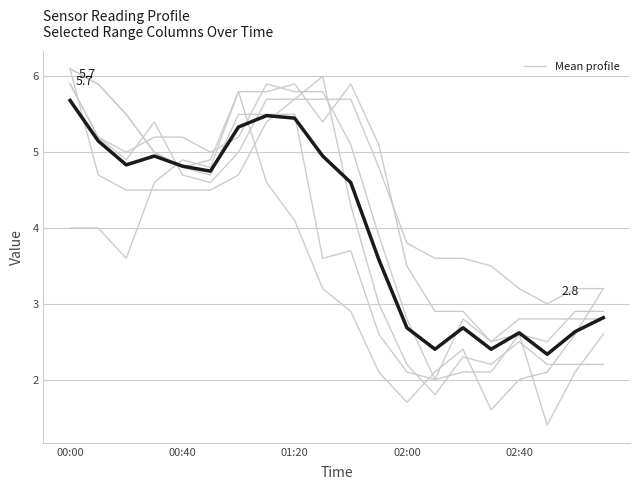

What is the label of the 14th point from the left?

13